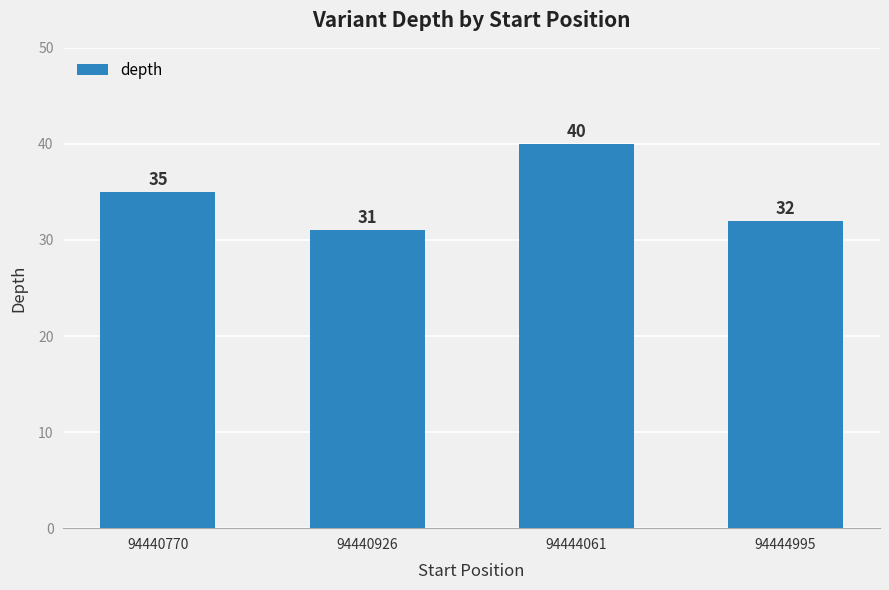

What is the approximate value at 94440926?

31